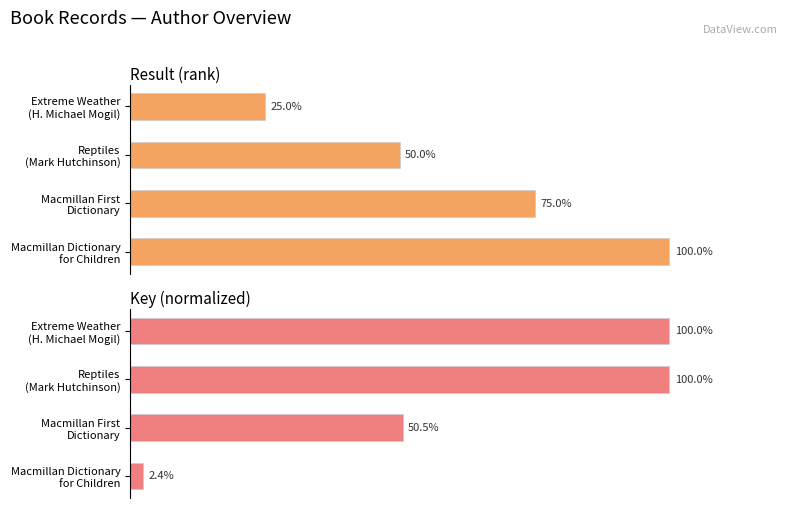

What is the value of the Key bar at the 3rd from the left?

50.5